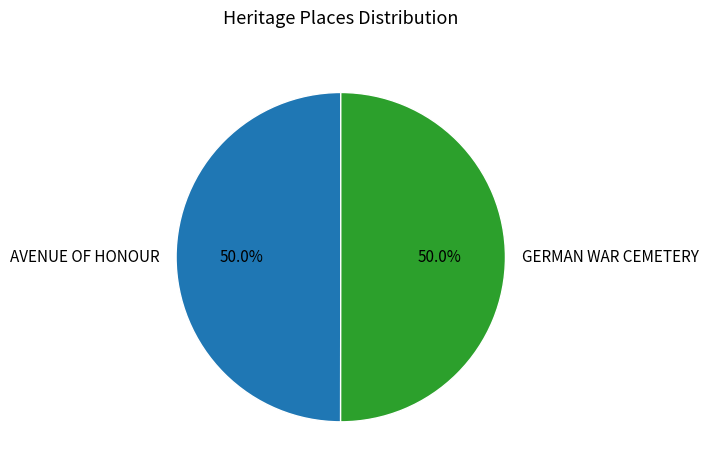

To the nearest percent, what portion does AVENUE OF HONOUR represent?

50%